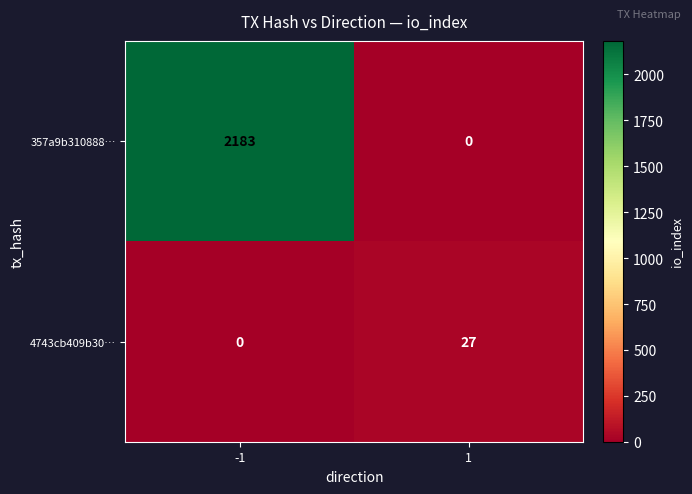

What is the greatest value displayed?

2183